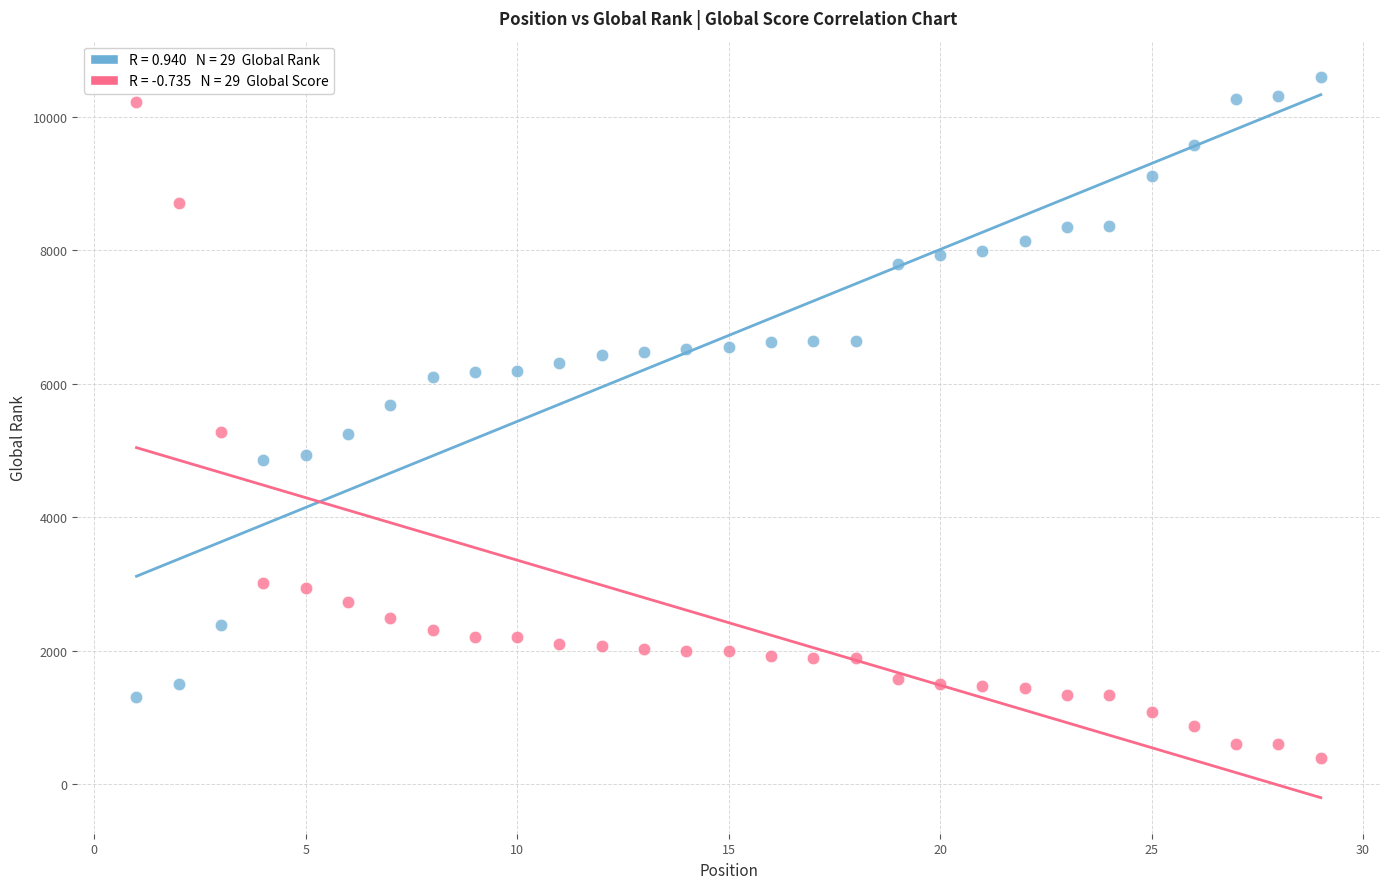

Across all data points, what is the range of X values (max minus min)?

28